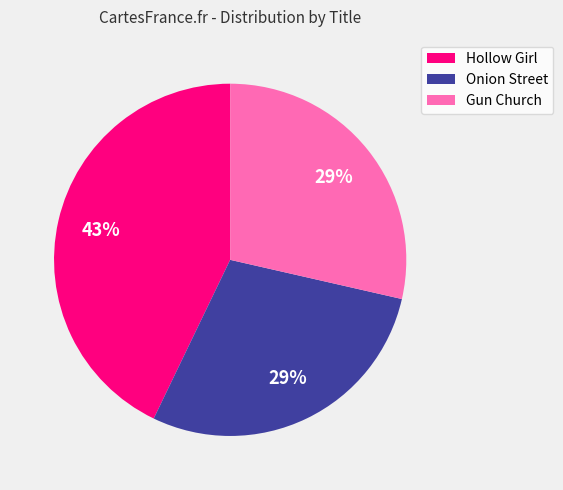

The Hollow Girl slice represents 31% of the pie. True or false?

False